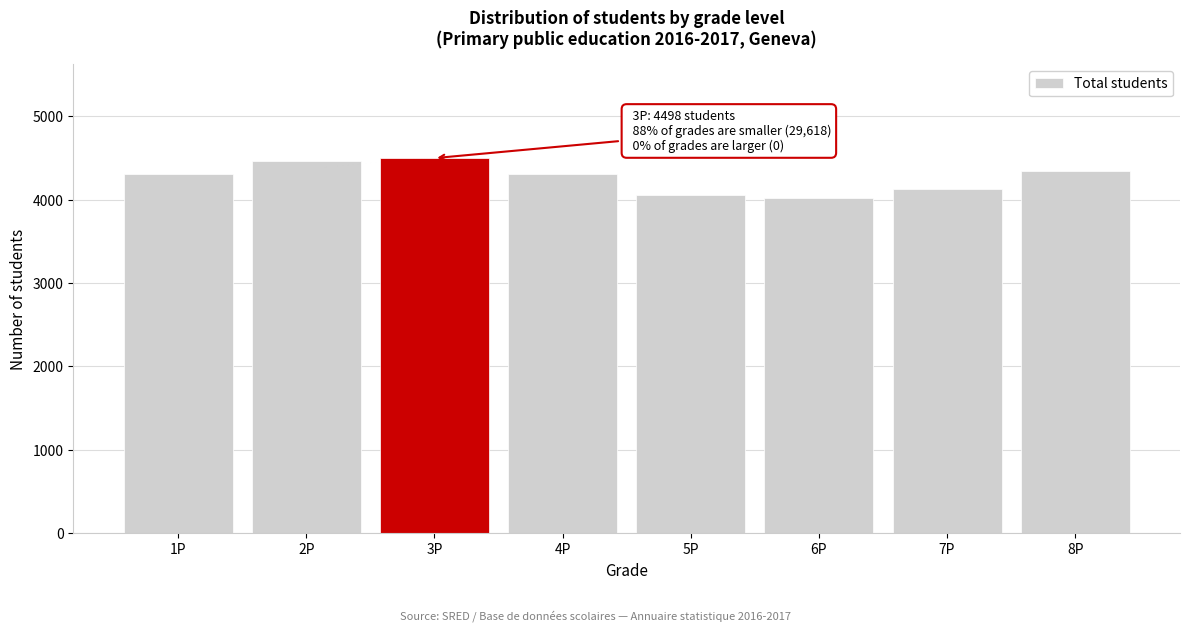

What is the value of the 6th bar from the left?

4017